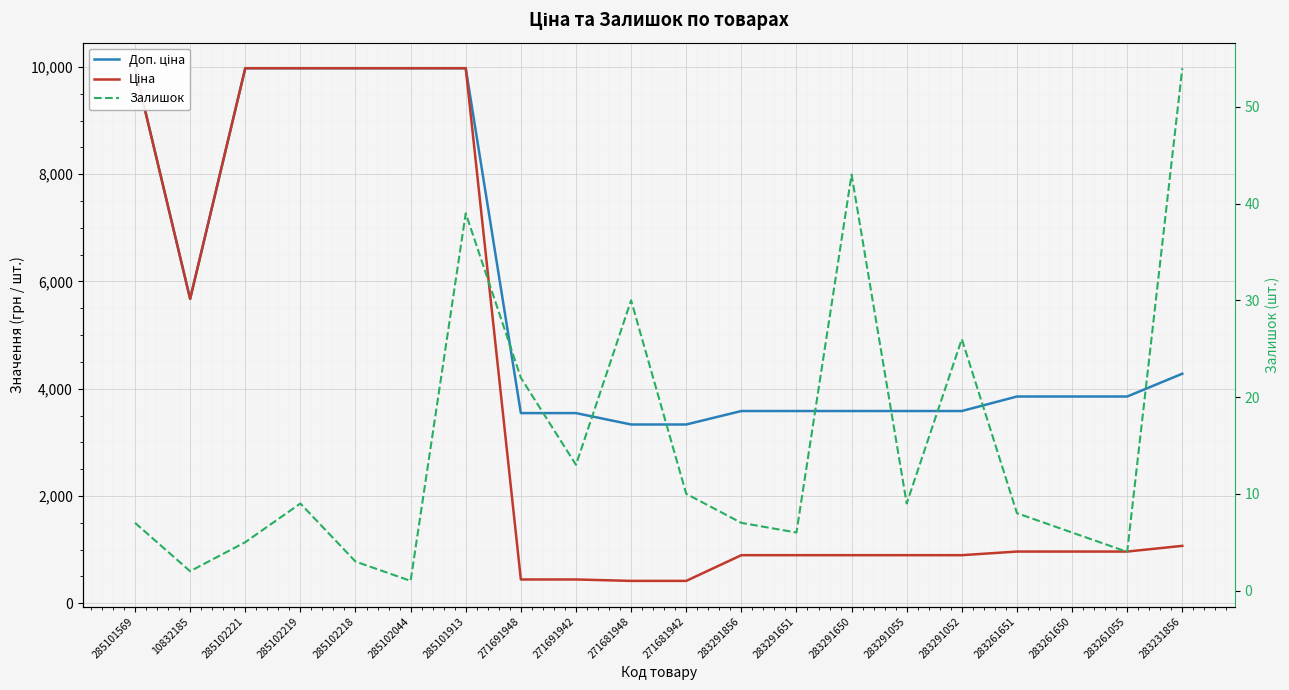

What is the average value of the Доп. ціна series?

5651.9